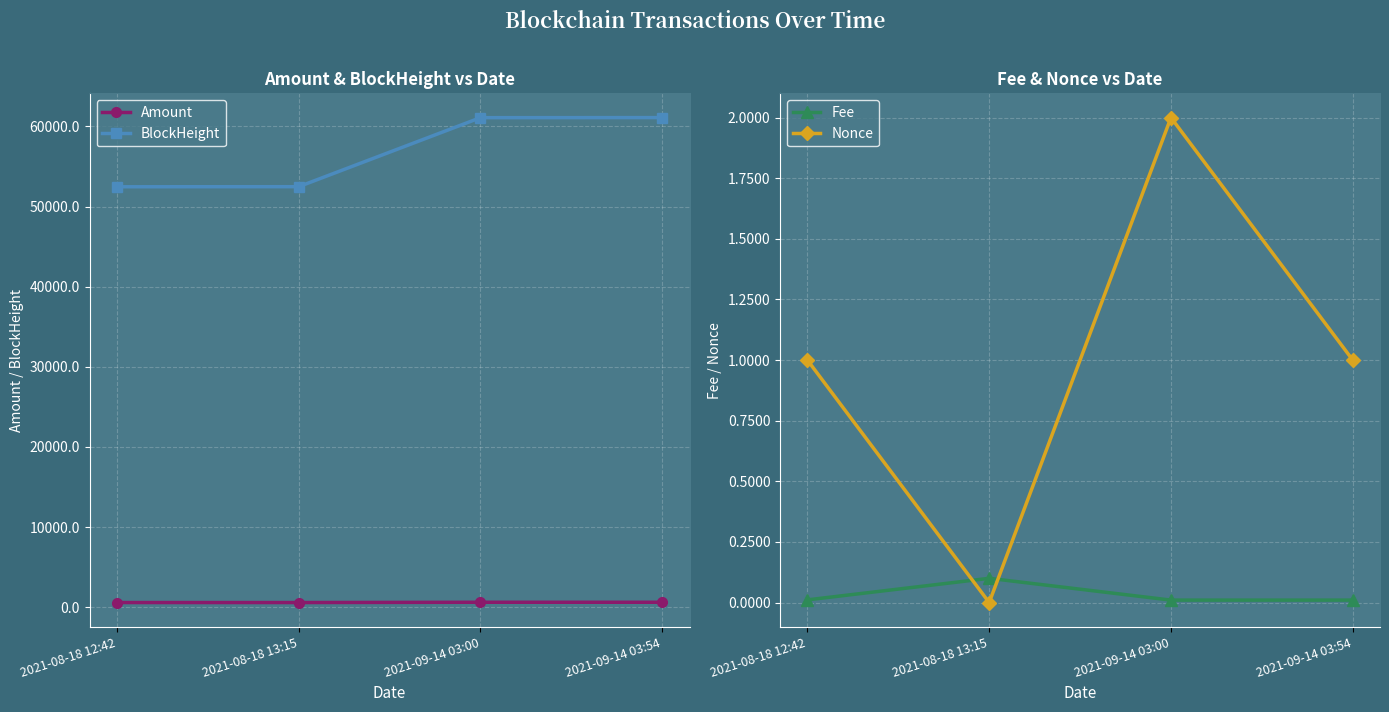

What are all the series names shown in the legend?

Amount, BlockHeight, Fee, Nonce